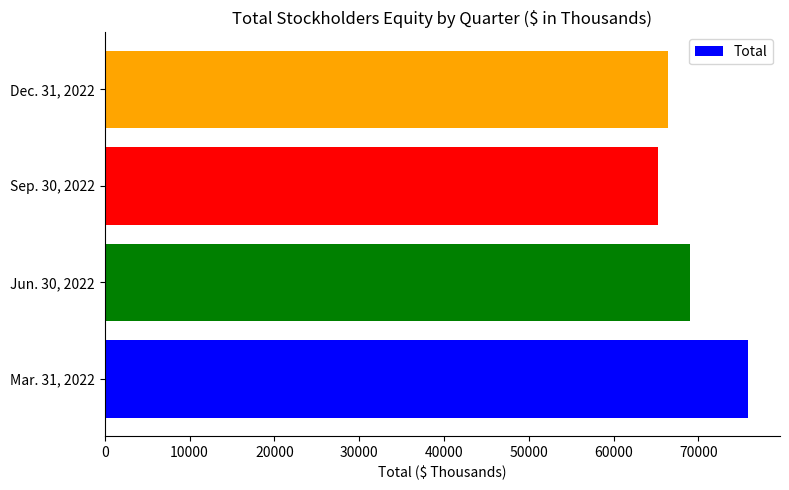

How many data points does each series have?

4